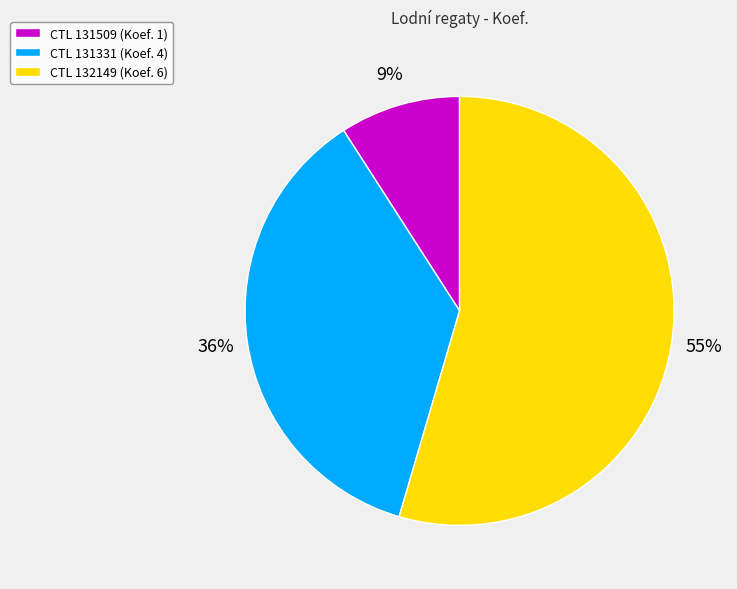

To the nearest percent, what is the combined percentage of CTL 131331 (Koef. 4) and CTL 132149 (Koef. 6)?

91%